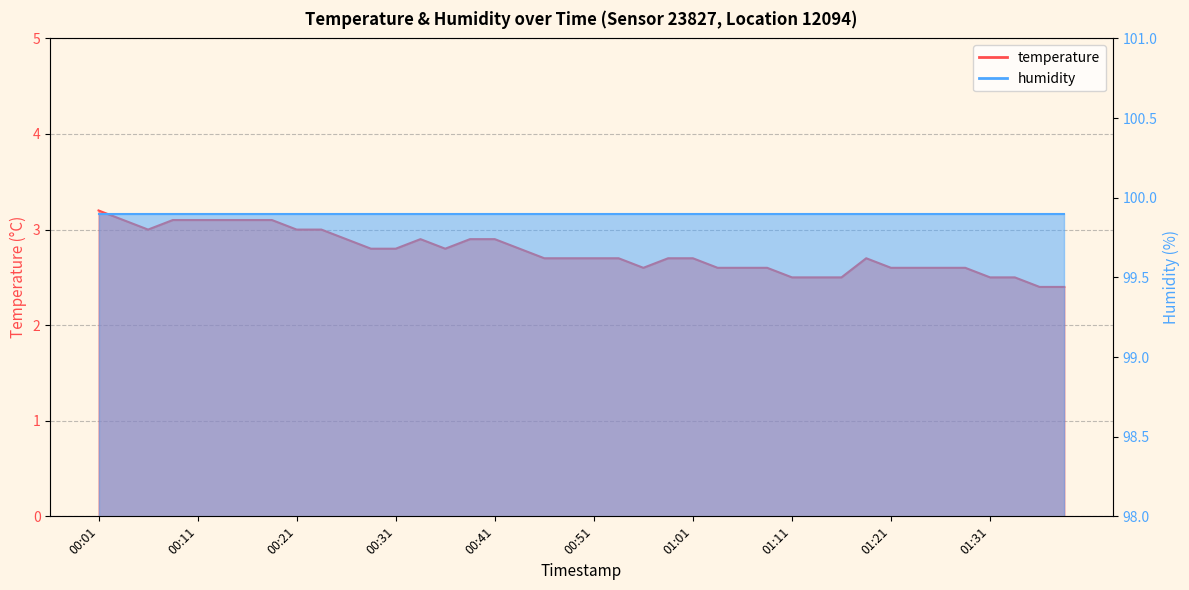

Which category has the highest value across all series?

00:01